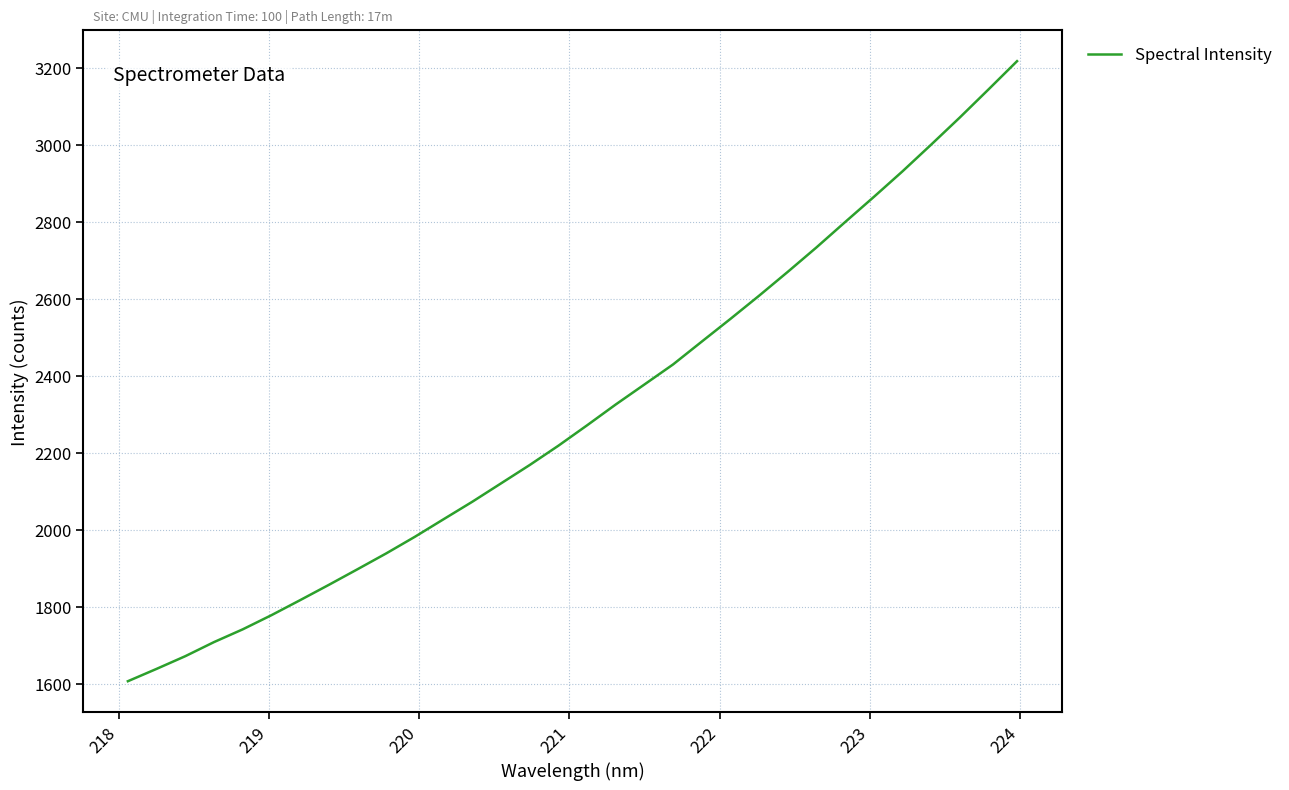

What is the minimum value shown in the chart?

1607.3